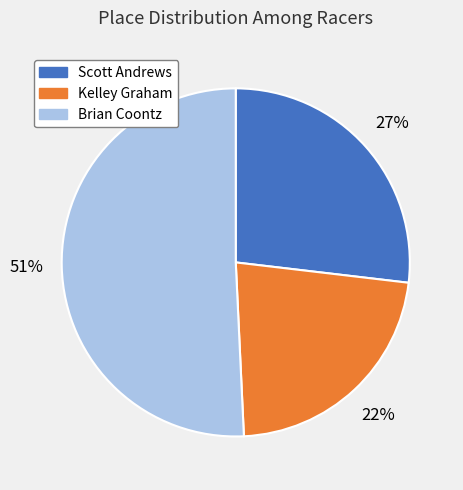

To the nearest percent, what portion does Brian Coontz represent?

51%